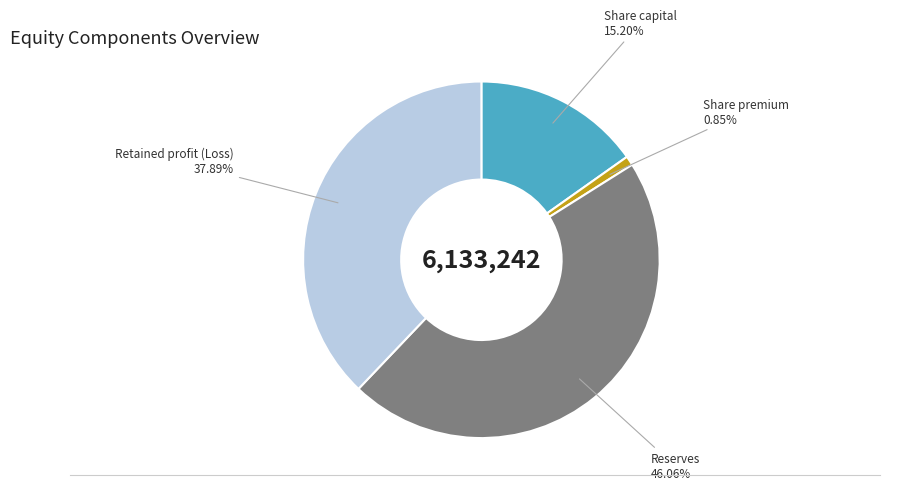

Is there a majority slice in this chart?

No